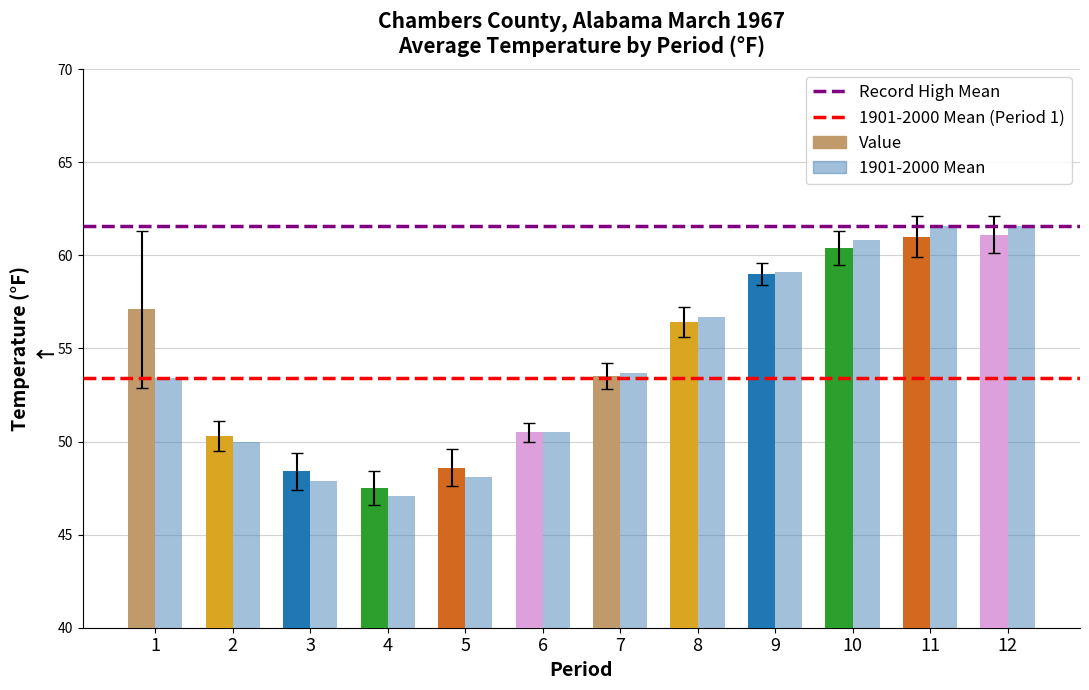

At which label is 1901-2000 Mean closest to 54?

7